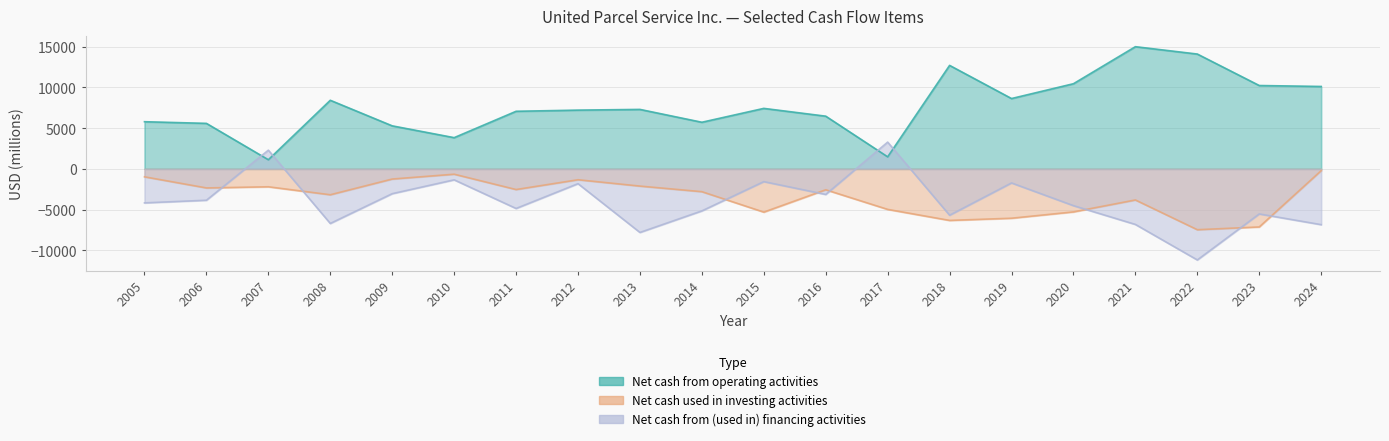

Is the value of Net cash from operating activities at 2007 greater than the value of Net cash from (used in) financing activities at 2012?

Yes